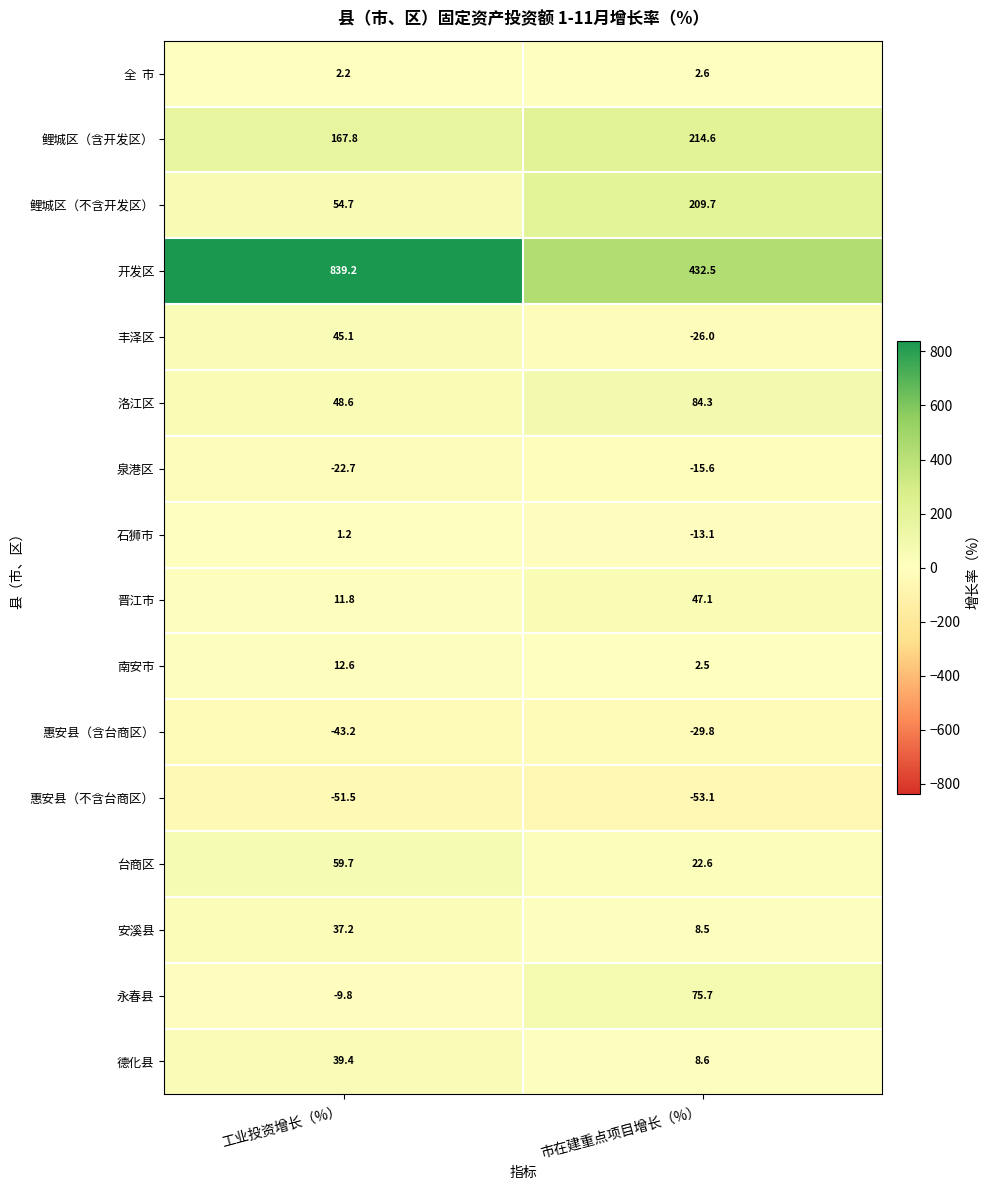

What is the total value across all series at 工业投资增长（%）?

1192.3